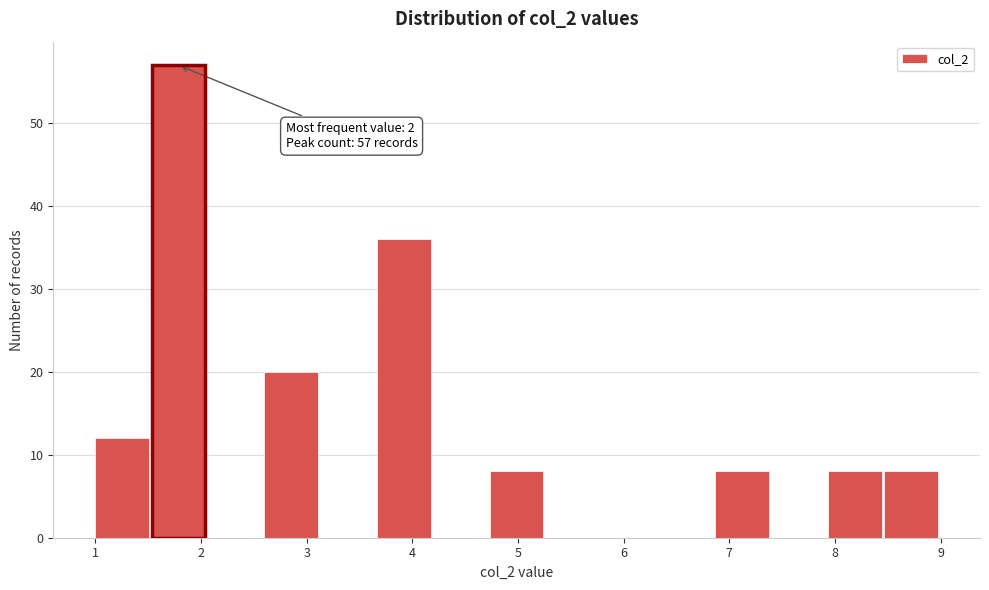

Which range on the x-axis has the tallest bar?

1.5 to 2.1